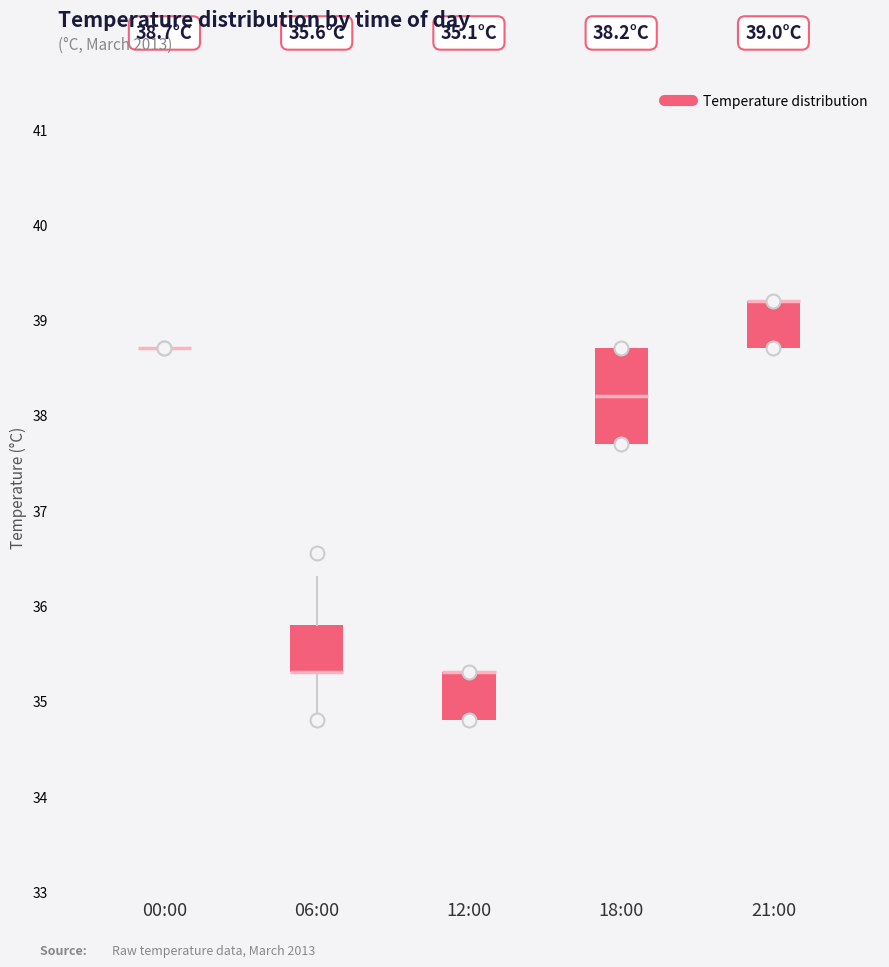

Which box is the tallest, from its lower edge to its upper edge?

18:00